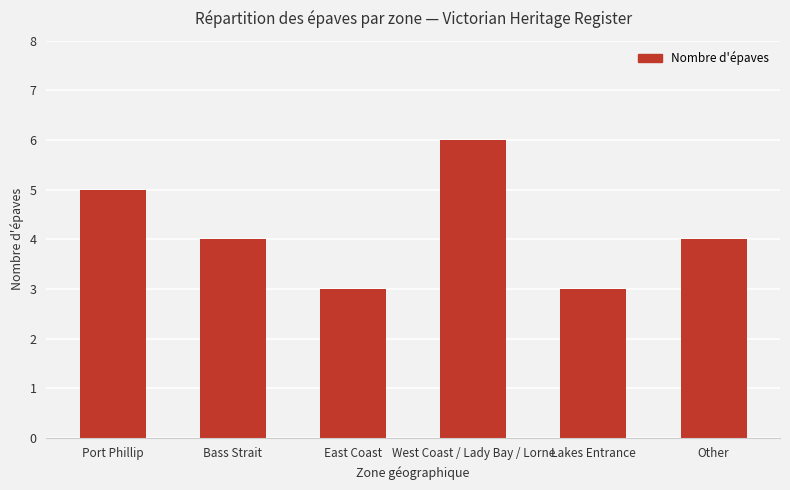

What is the label of the 4th bar from the left?

West Coast / Lady Bay / Lorne